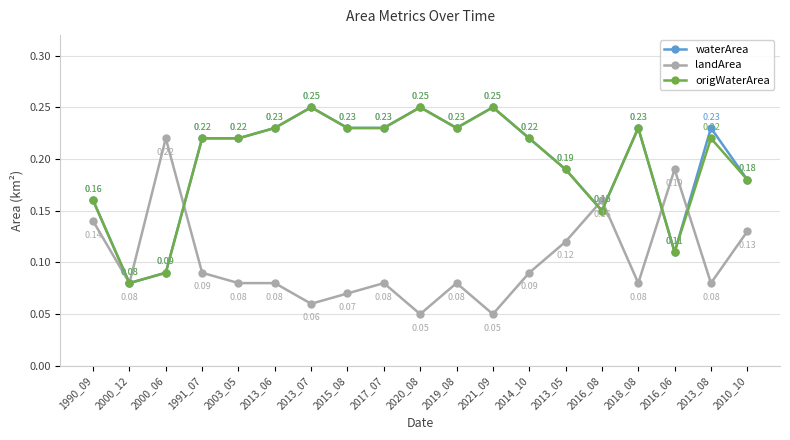

What is the total value across all series at 2013_08?

0.5